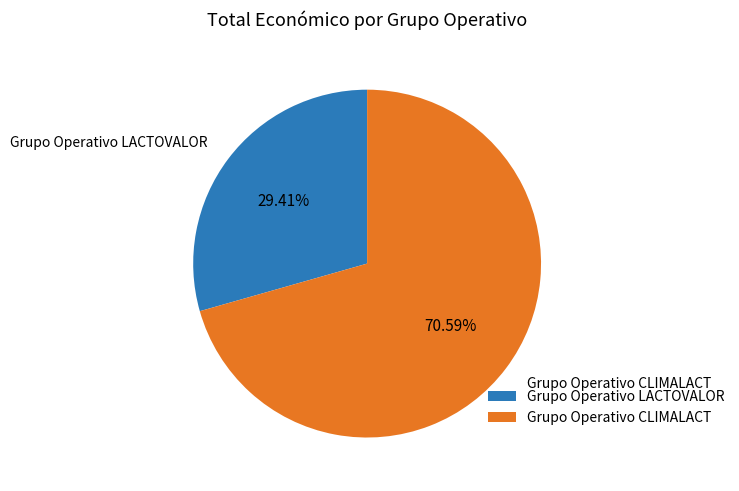

Which category accounts for the majority?

Grupo Operativo CLIMALACT